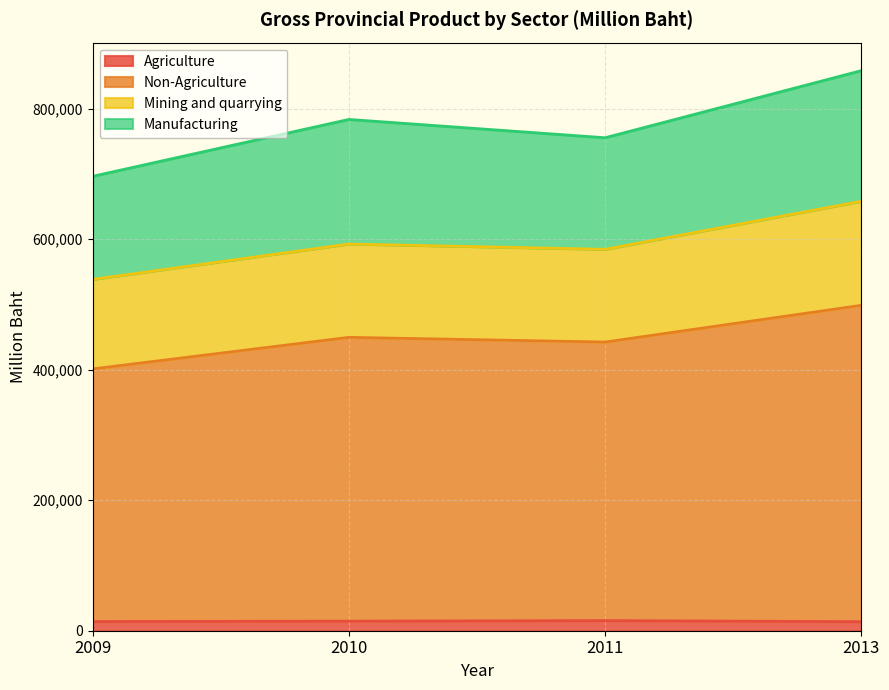

At which category is the sum across all series the highest?

2013